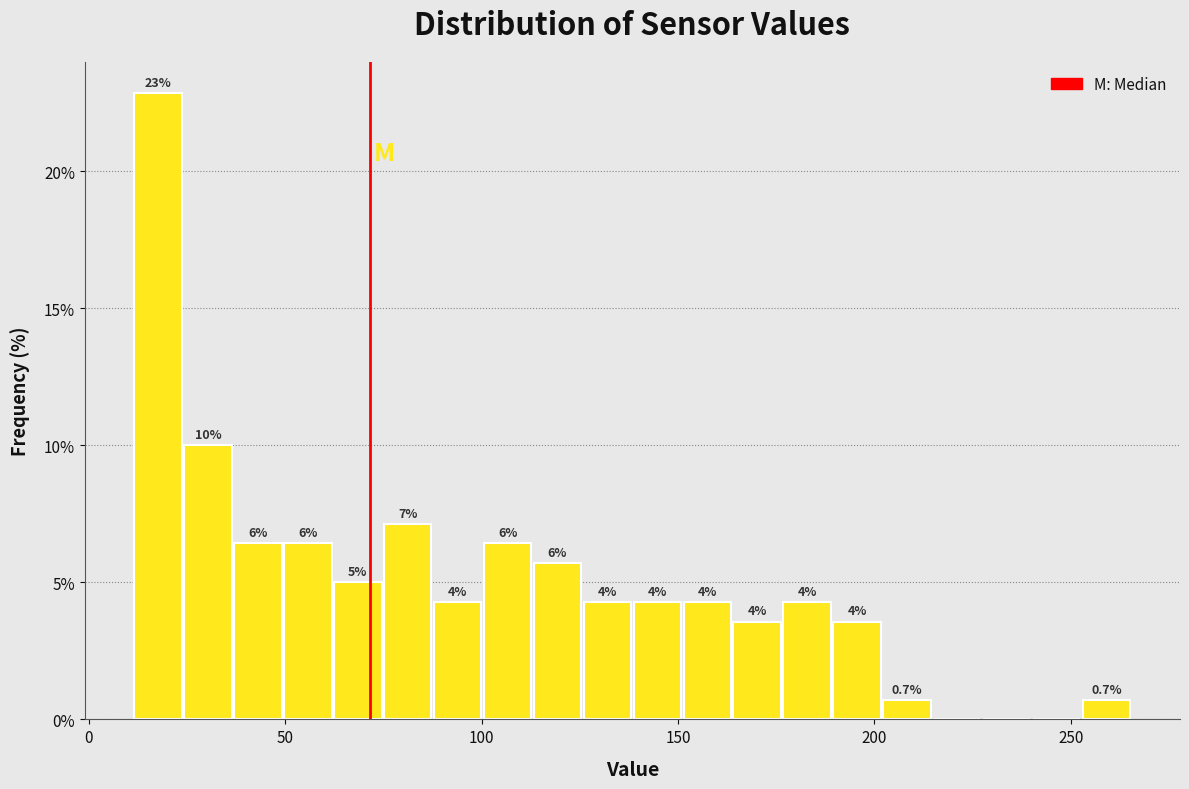

Around what value on the x-axis is the tallest bar? Give the approximate position of its centre, as read against the axis.

20